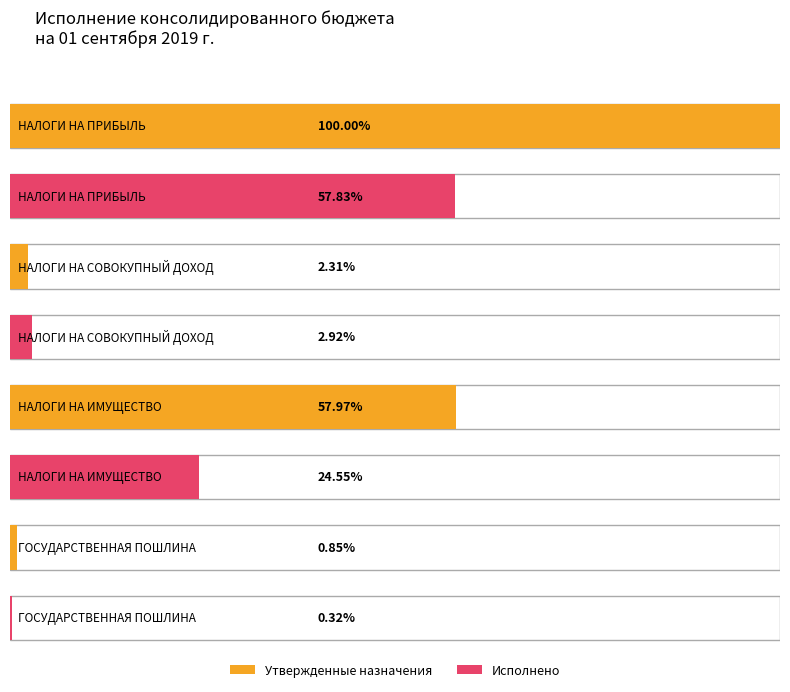

True or false: Утвержденные назначения (консол. бюджет) has a value of 88342.6 at 7.

False